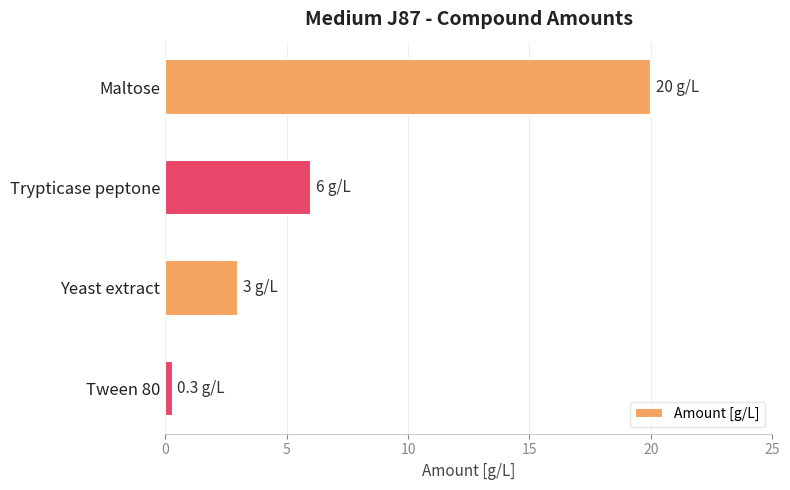

The value at Trypticase peptone is 9.5. True or false?

False